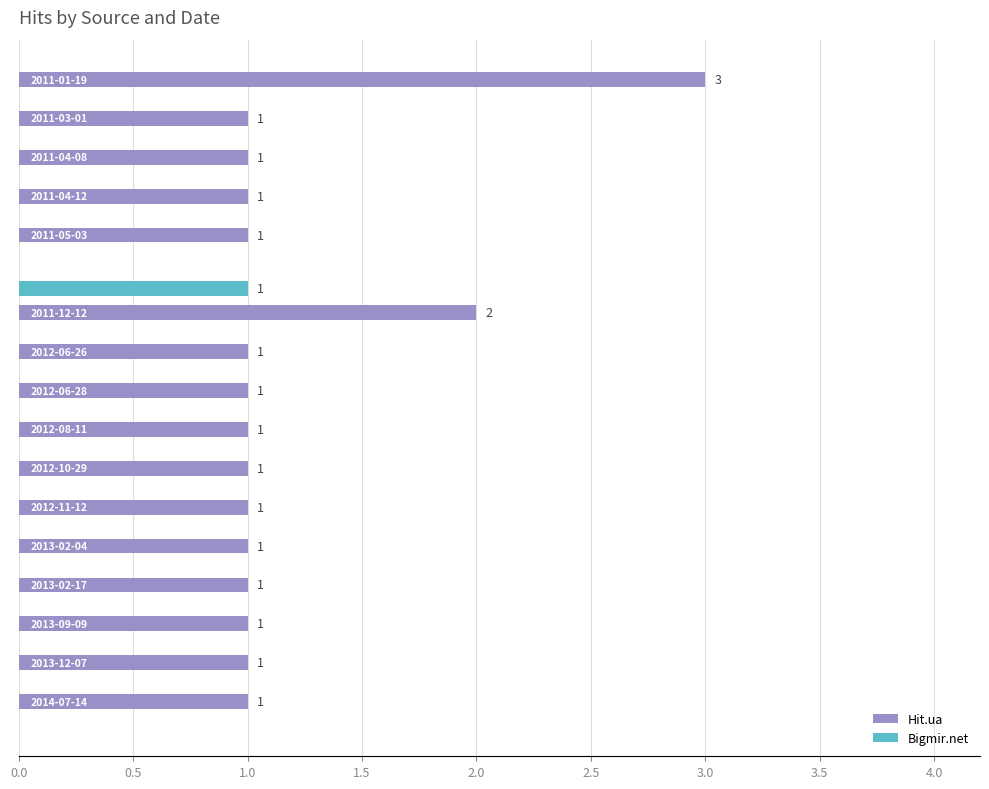

Which series has the largest total across all categories?

Hit.ua